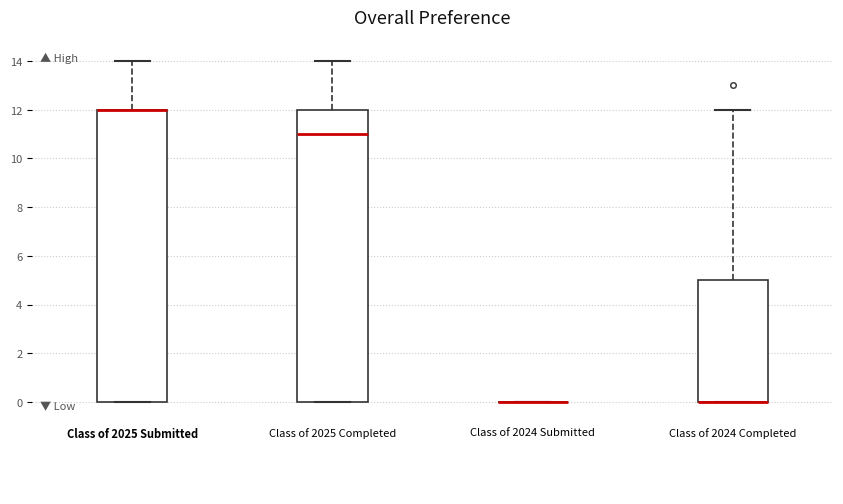

Where is the lower edge of the box for Class of 2024 Completed on the y-axis? The values are not printed on the chart, so give them approximately, as read against the axis.

0